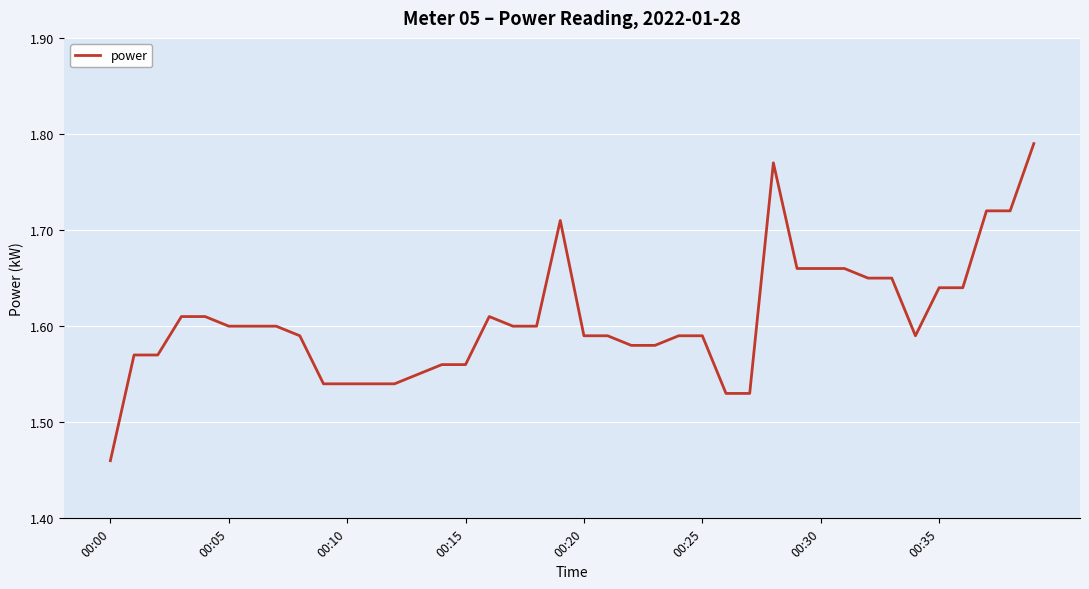

What is the greatest value displayed?

1.8